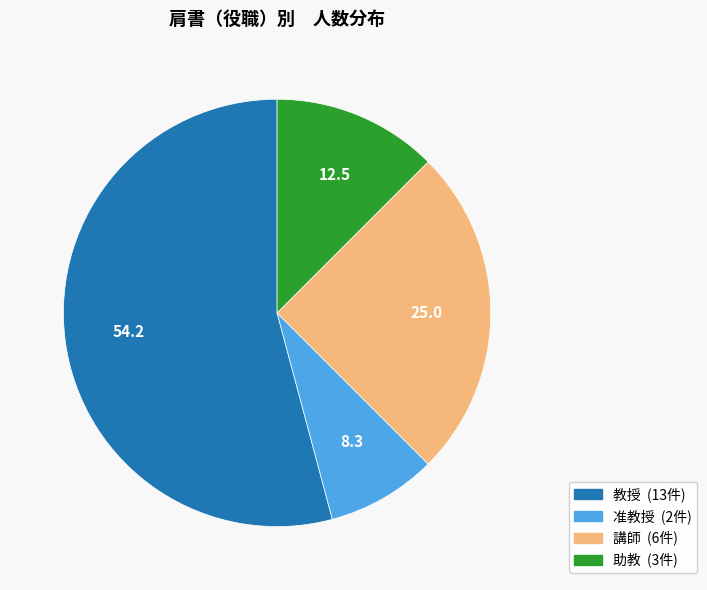

Is there any slice that represents more than half of the pie?

Yes